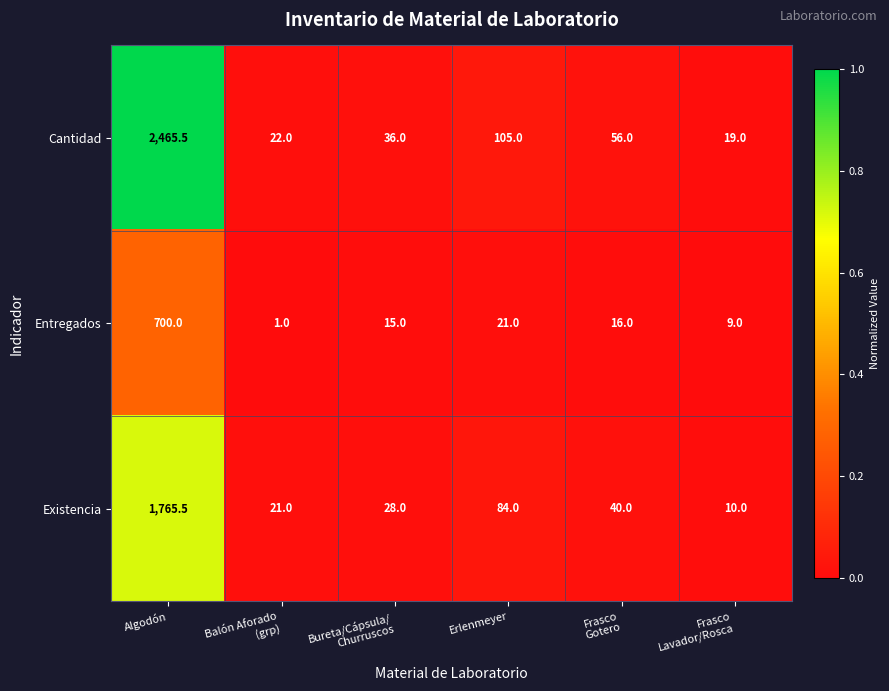

List the series in order of their peak value, highest first.

Cantidad, Existencia, Entregados